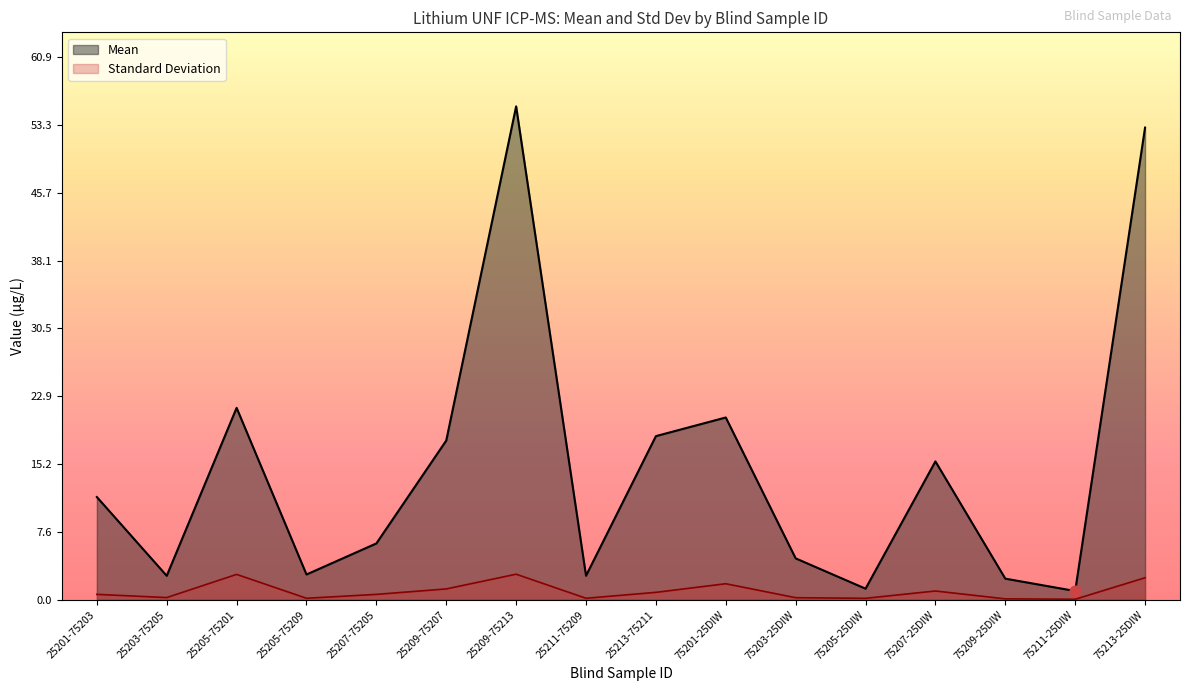

Which series reaches the maximum Y coordinate?

Mean